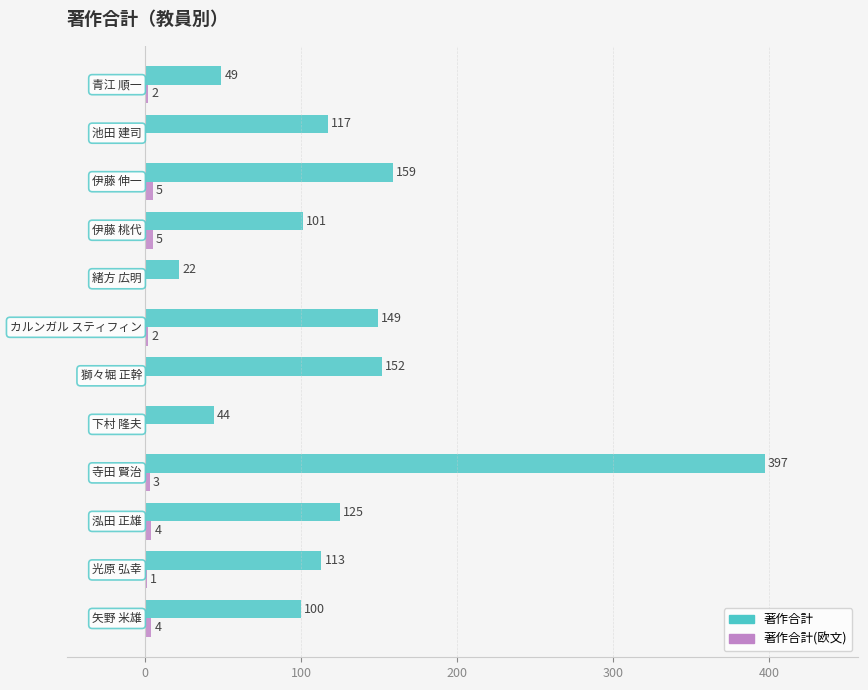

What is the greatest value displayed?

397